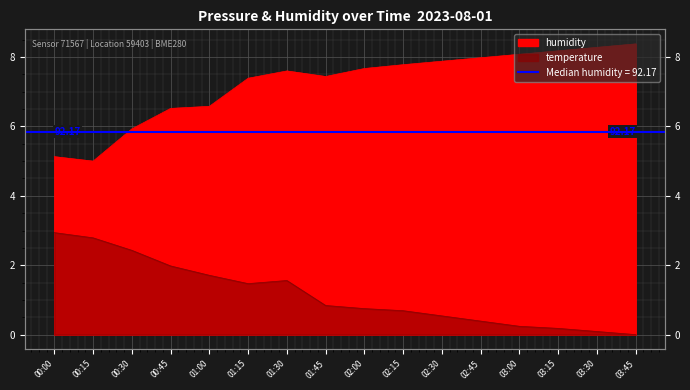

Reading left to right, extract all data points from this chart.

temperature: 2.9	2.8	2.4	2.0	1.7	1.5	1.6	0.8	0.8	0.7	0.5	0.4	0.2	0.2	0.1	0.0
humidity: 5.1	5.0	5.9	6.5	6.6	7.4	7.6	7.4	7.7	7.8	7.9	8.0	8.1	8.2	8.3	8.4